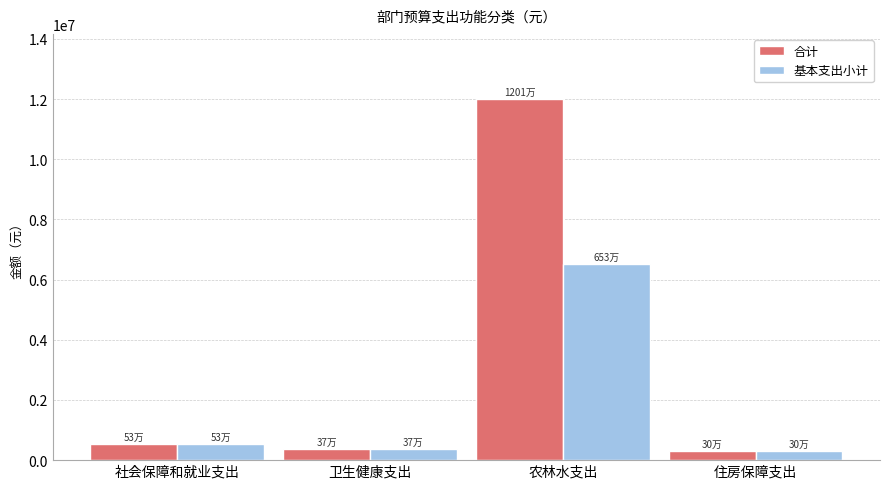

Which series has the widest spread of values?

合计